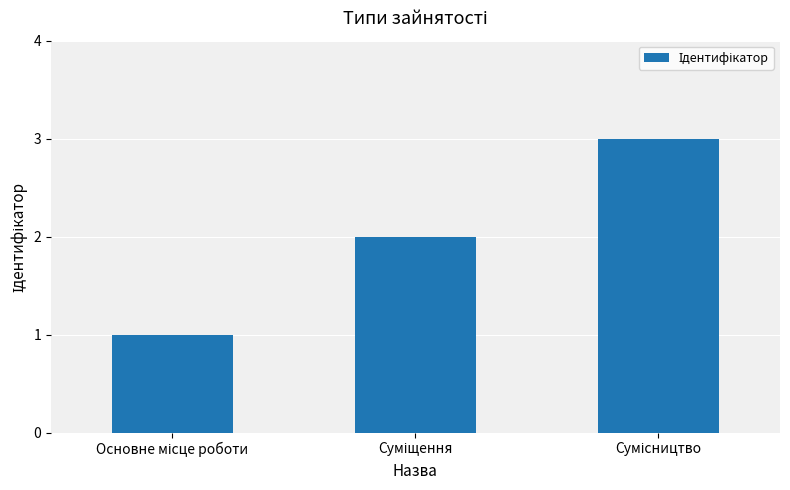

How many bars are there in total?

3